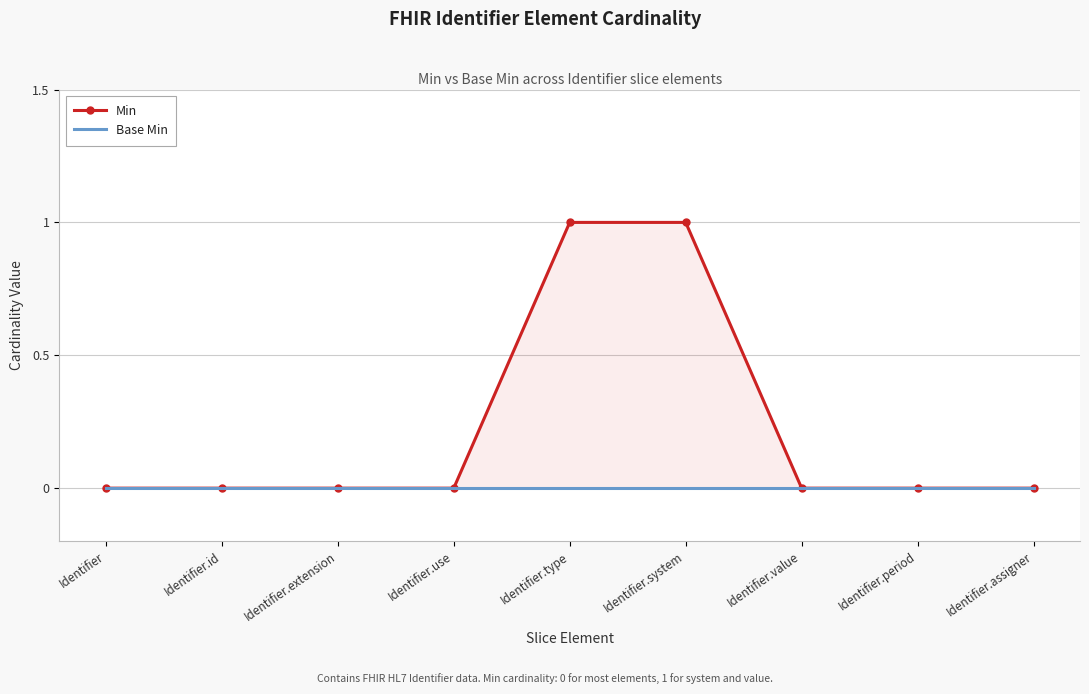

True or false: Min has more than 0 points higher than both neighbors.

False